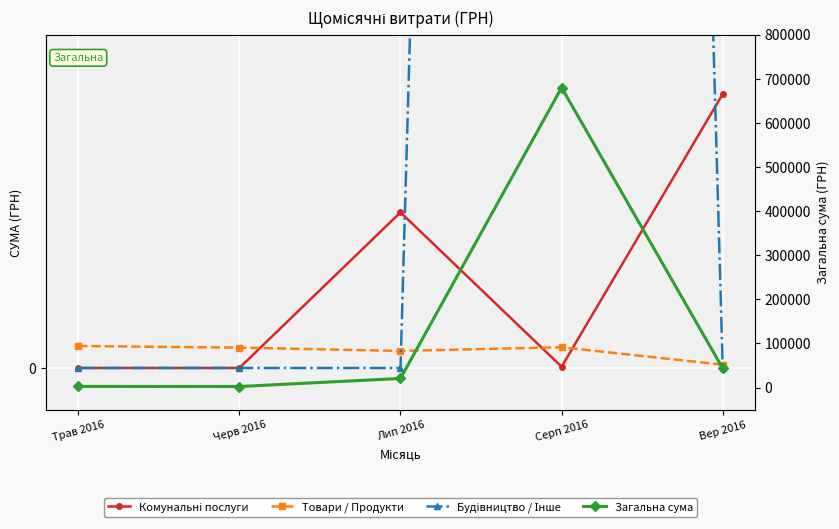

The Загальна сума series shows 13220.5 at Вер 2016. True or false?

False